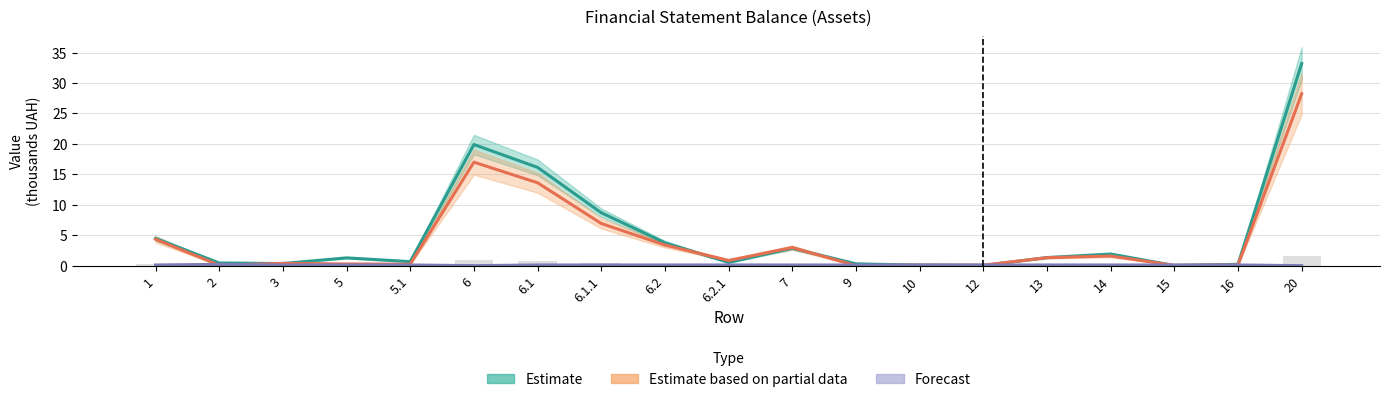

What position from the right is 3?

17